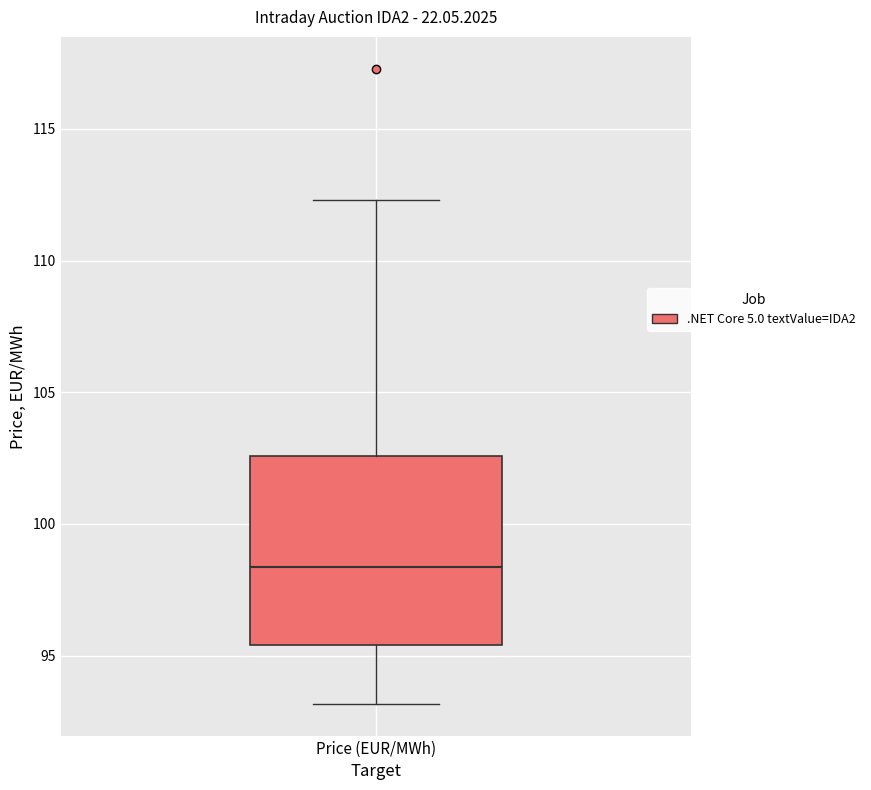

Where does the upper whisker of the box for Price (EUR/MWh) end on the y-axis? The values are not printed on the chart, so give them approximately, as read against the axis.

112.5